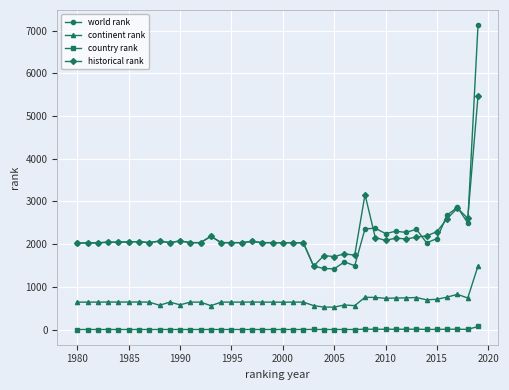

What is the value of the world rank point at the 15th from the left?

2036.0